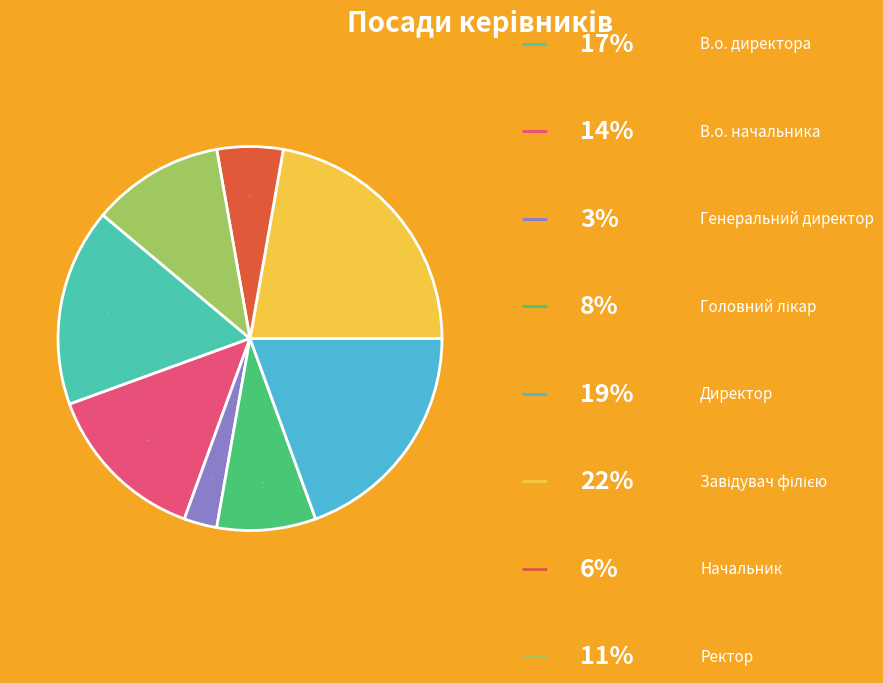

Count the number of slices in the pie.

8